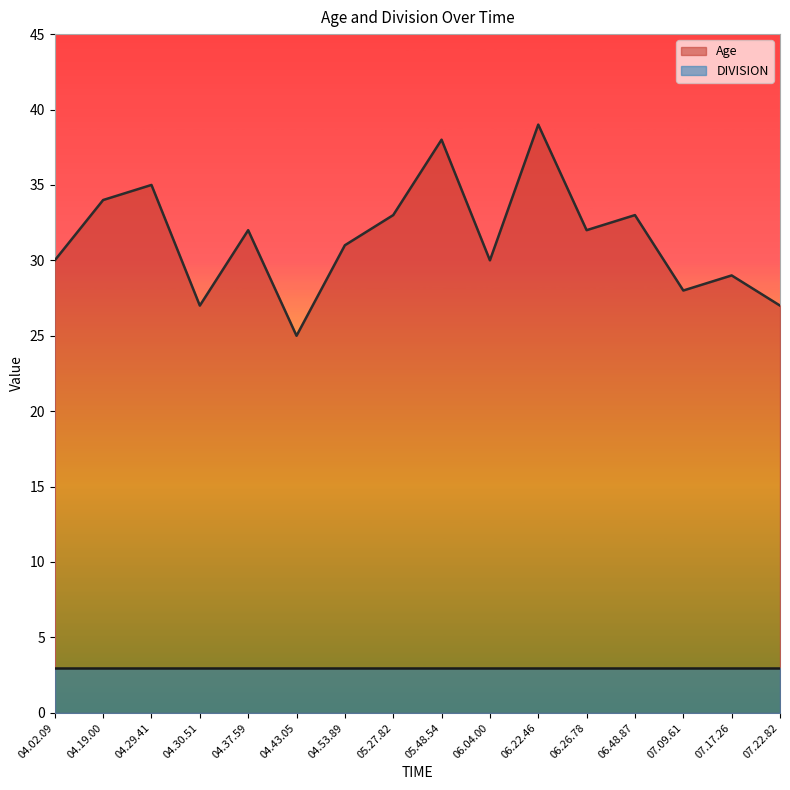

How many lines are shown in the chart?

2